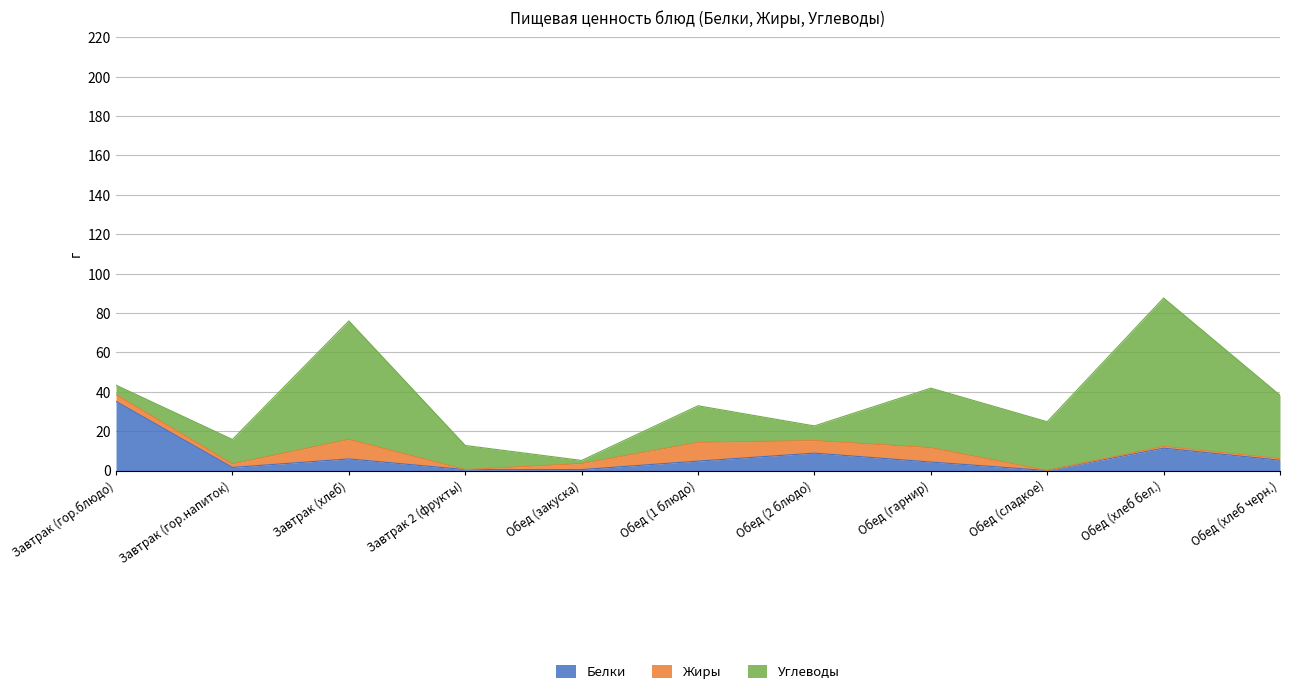

What is the label of the 4th point from the left?

Завтрак 2 (фрукты)